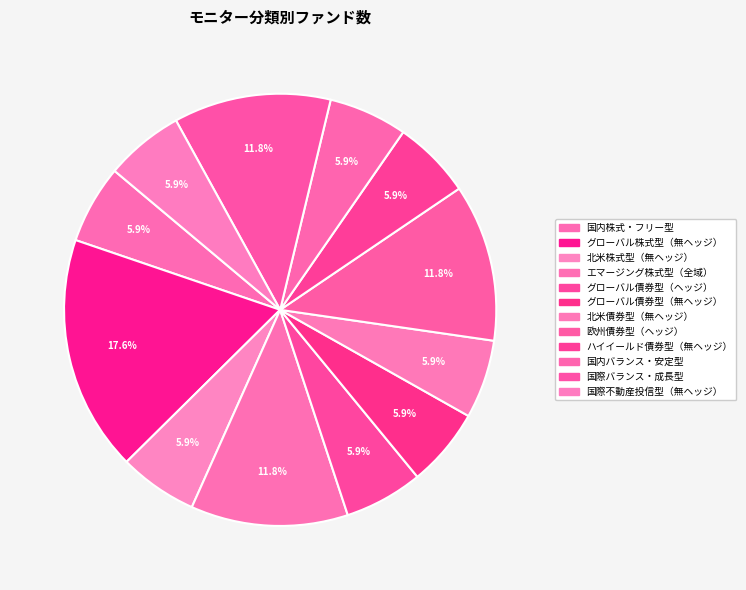

Count the number of slices in the pie.

12